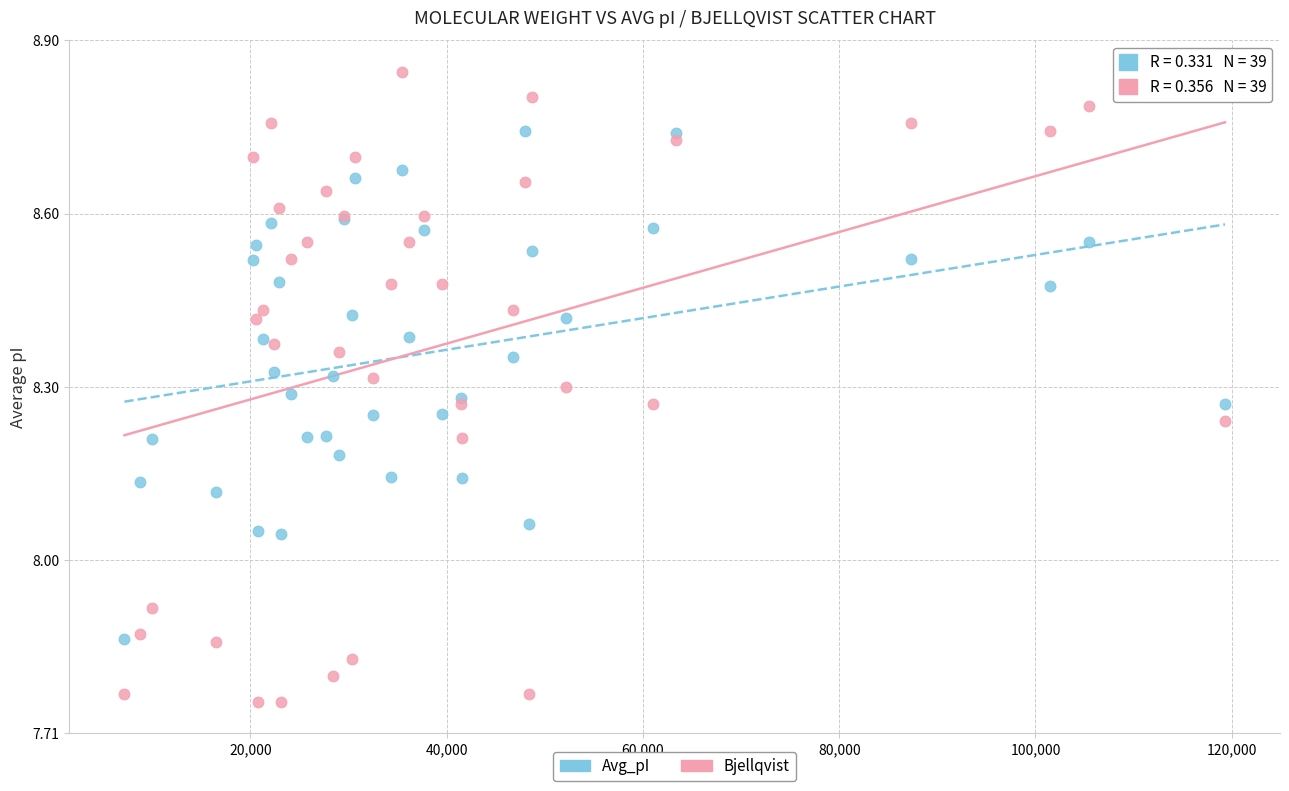

Which series reaches the maximum Y coordinate?

Bjellqvist